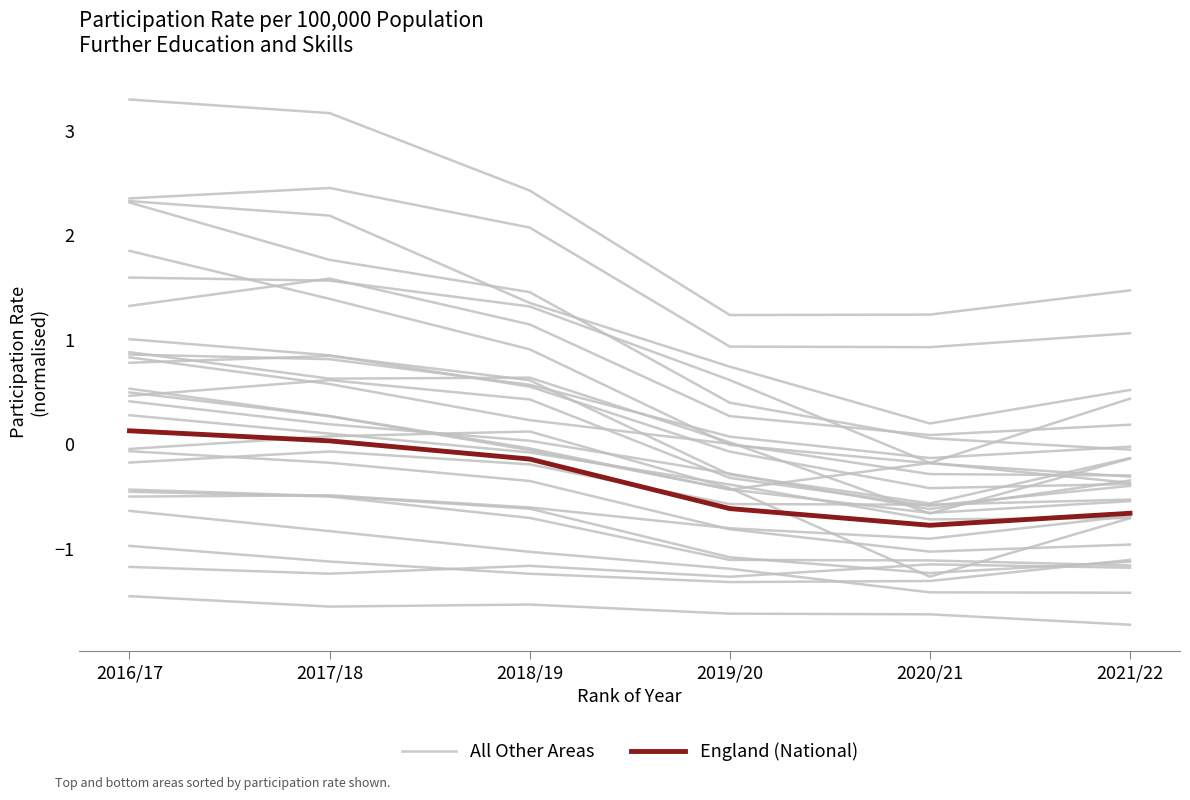

True or false: England (National) has more than 0 points higher than both neighbors.

False